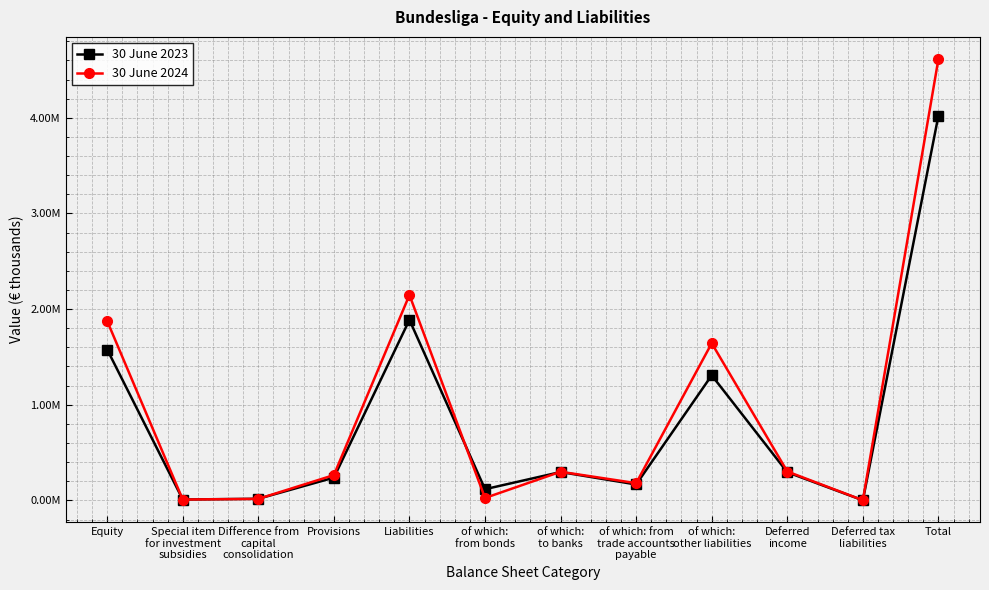

The 30 June 2023 series shows 1577435 at Equity. True or false?

True